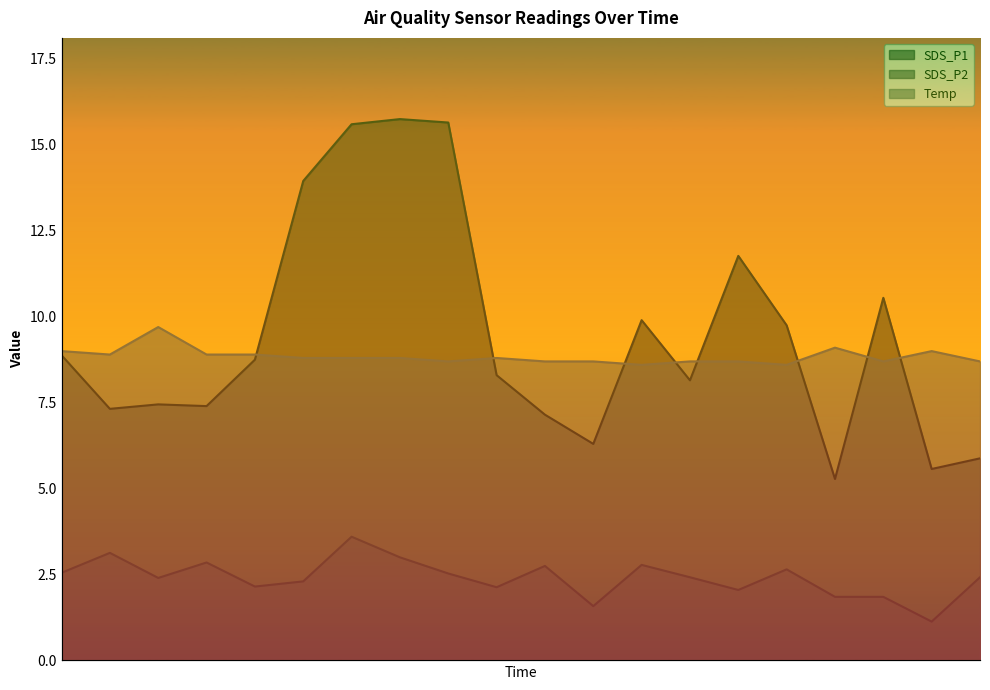

What is the greatest value displayed?

15.8